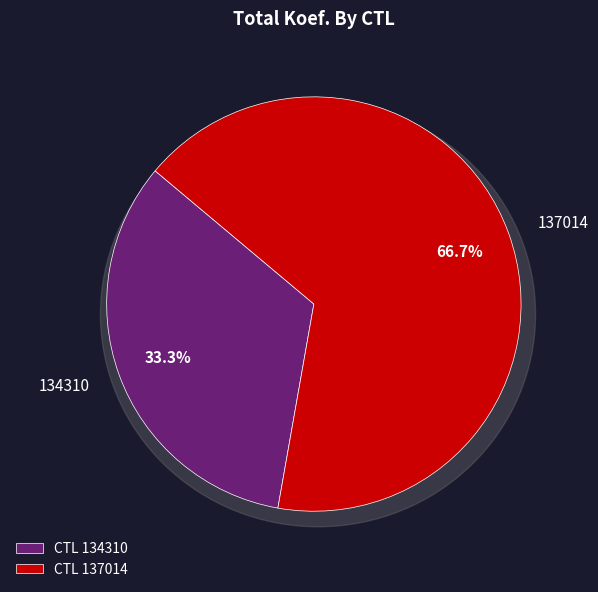

What percentage is NOT represented by 137014?

33.3%